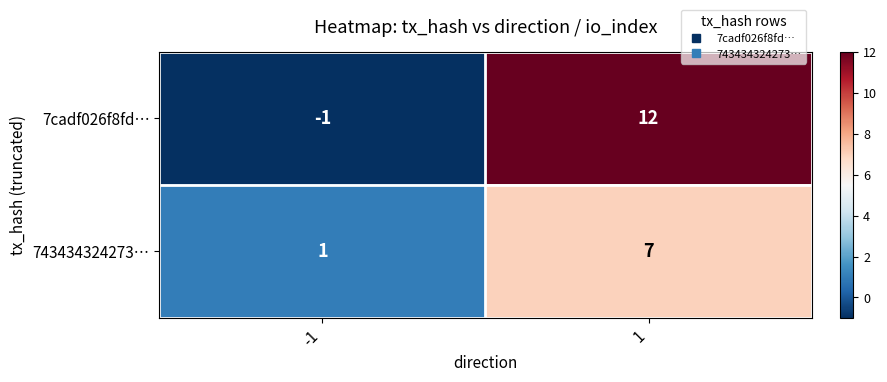

Reading right to left, extract all data points from this chart.

7cadf026f8fd…: 1=12	-1=-1
743434324273…: 1=7	-1=1